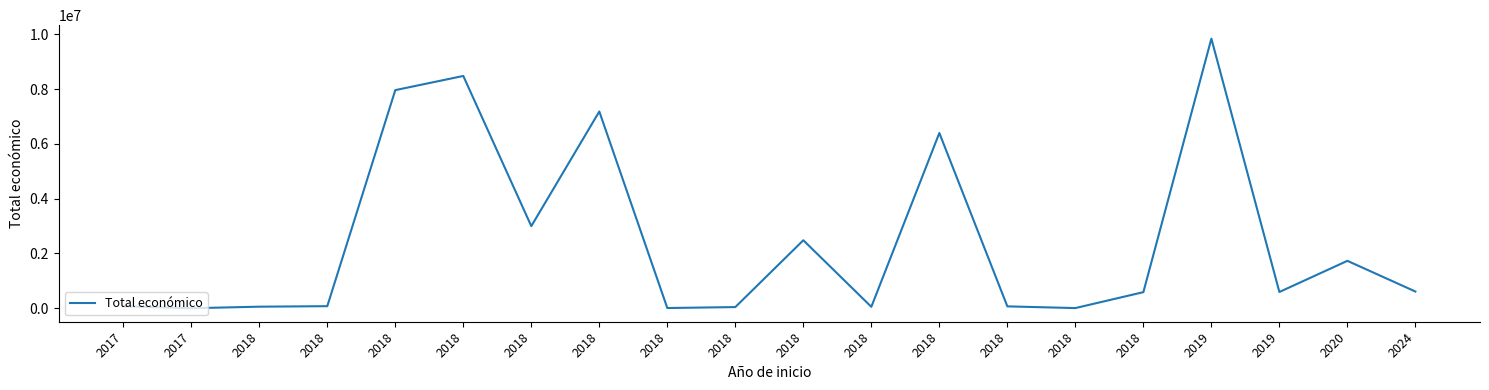

Does the chart have visible grid lines?

No